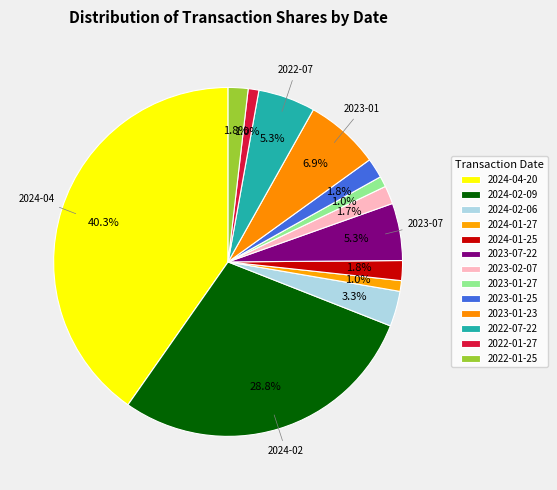

What percentage is the 2022-07-22 slice, to the nearest percent?

5%